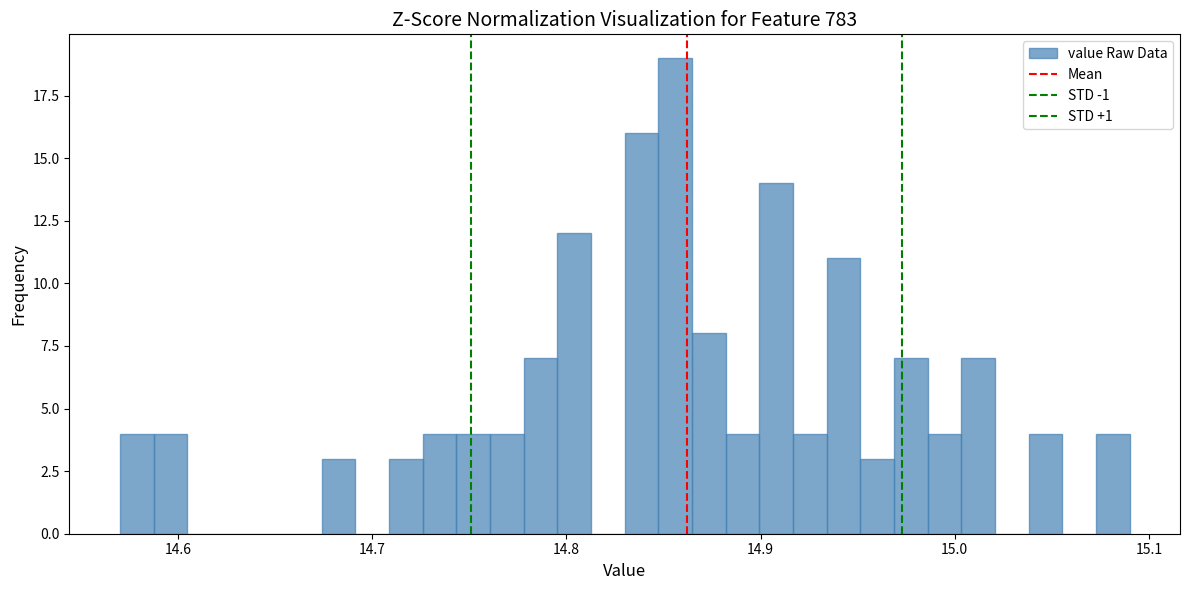

Around what value on the x-axis is the tallest bar? Give the approximate position of its centre, as read against the axis.

14.86